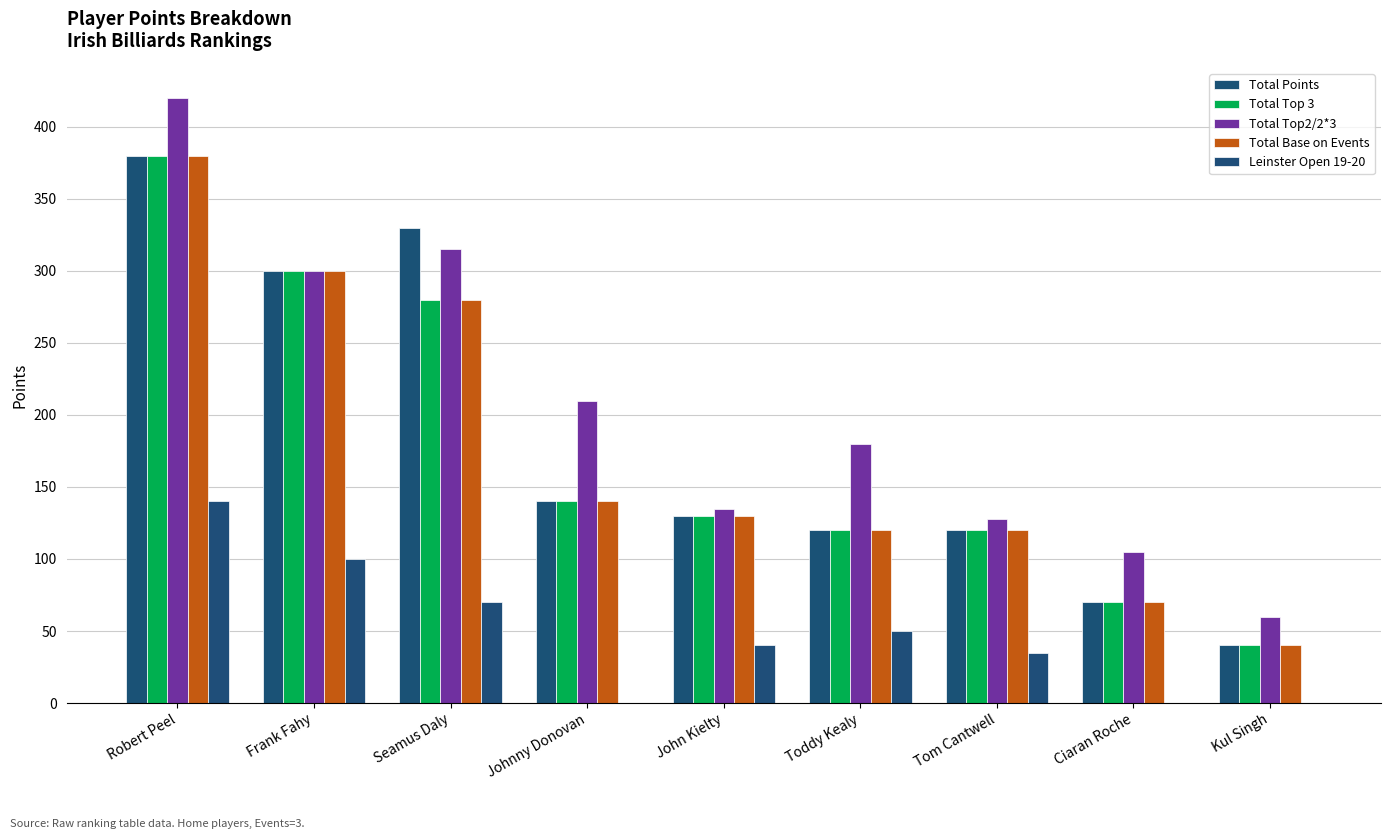

How many groups of bars are there?

9